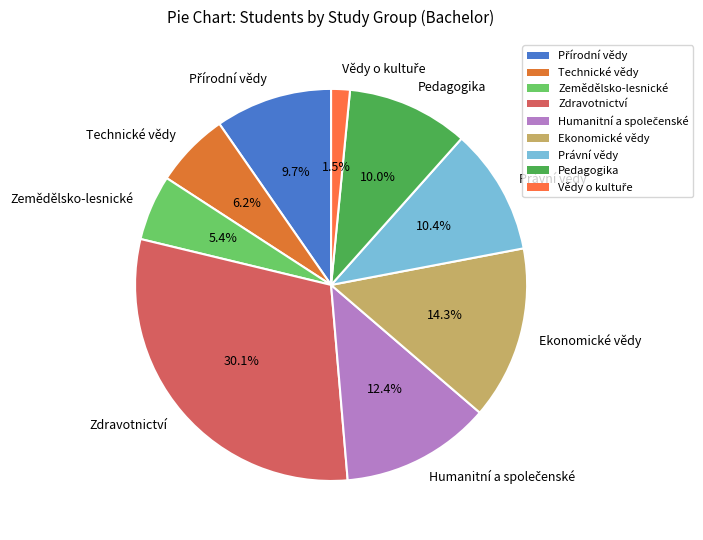

Does Technické vědy represent more than half of the total?

No